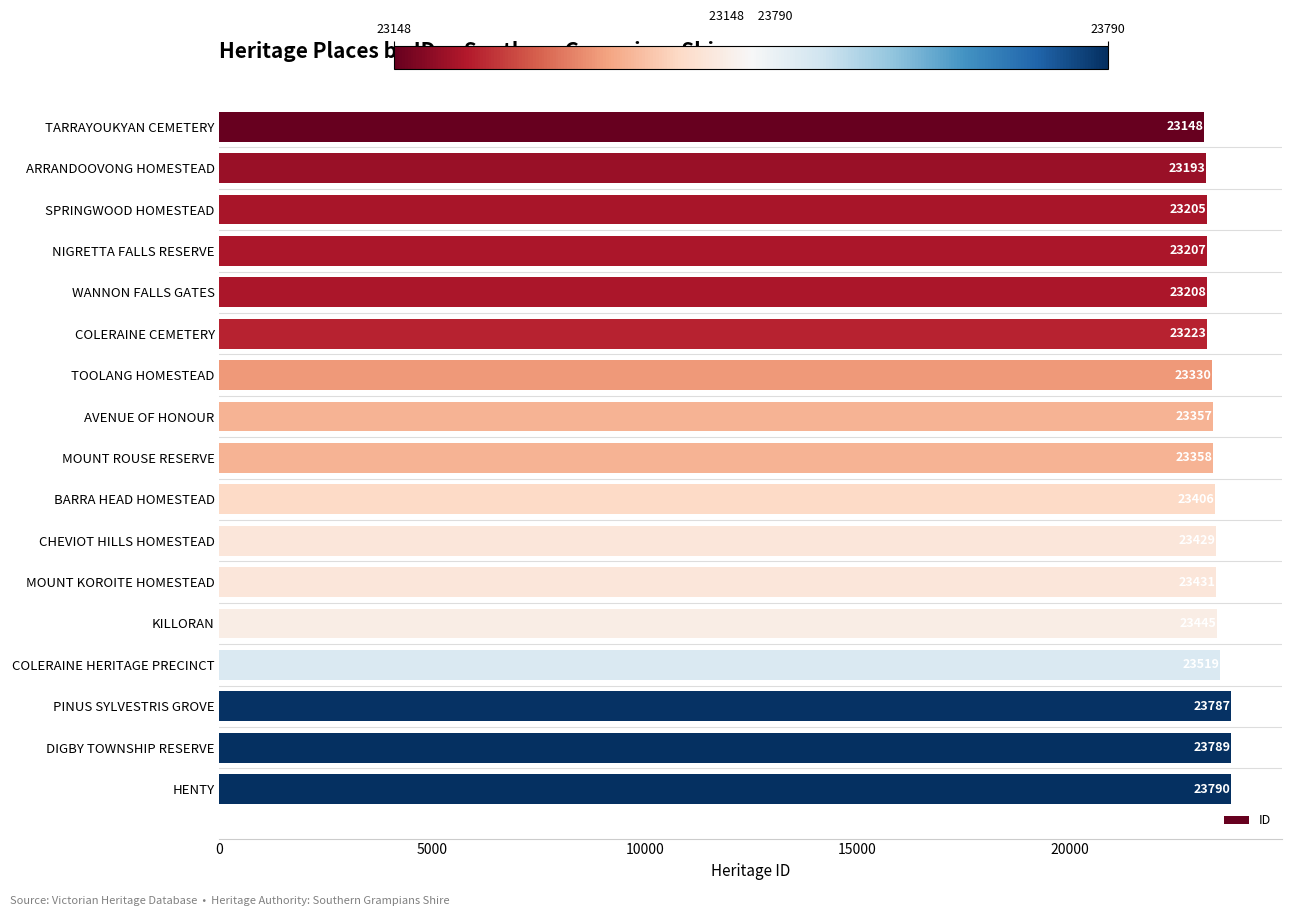

What is the label of the 17th bar from the bottom?

TARRAYOUKYAN CEMETERY